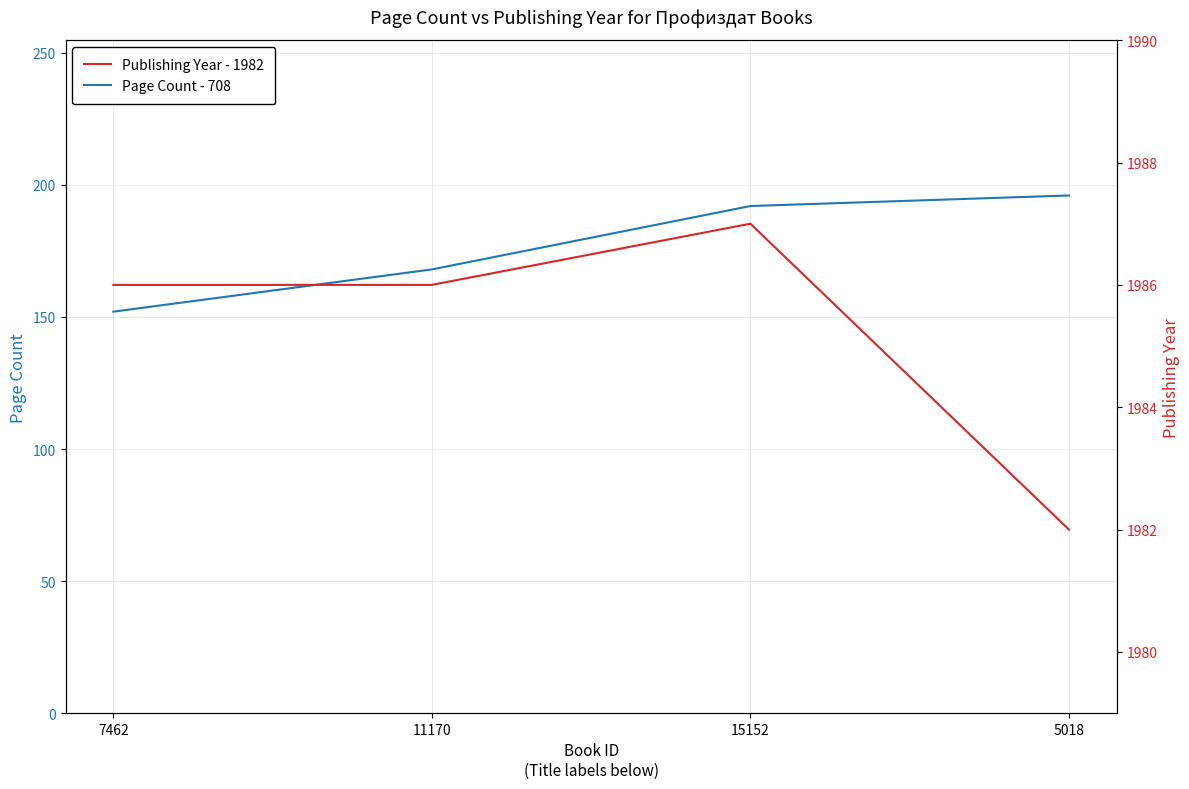

List the series in order of their overall mean, highest first.

Publishing Year - 1982, Page Count - 708